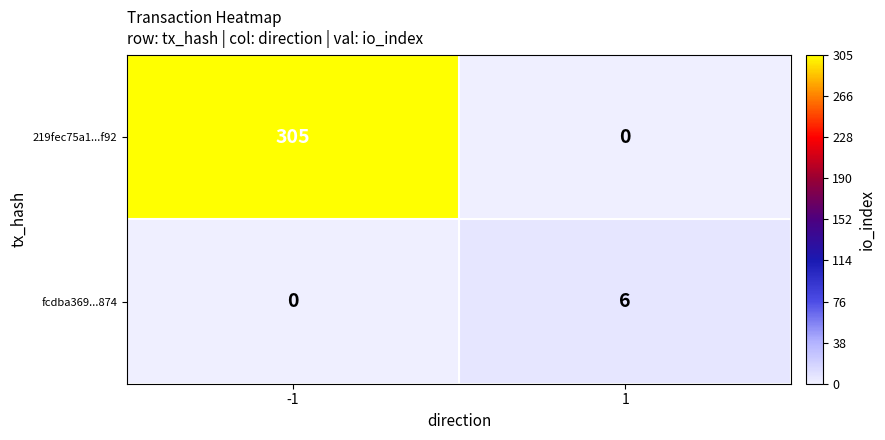

Count the number of categories in the chart.

2